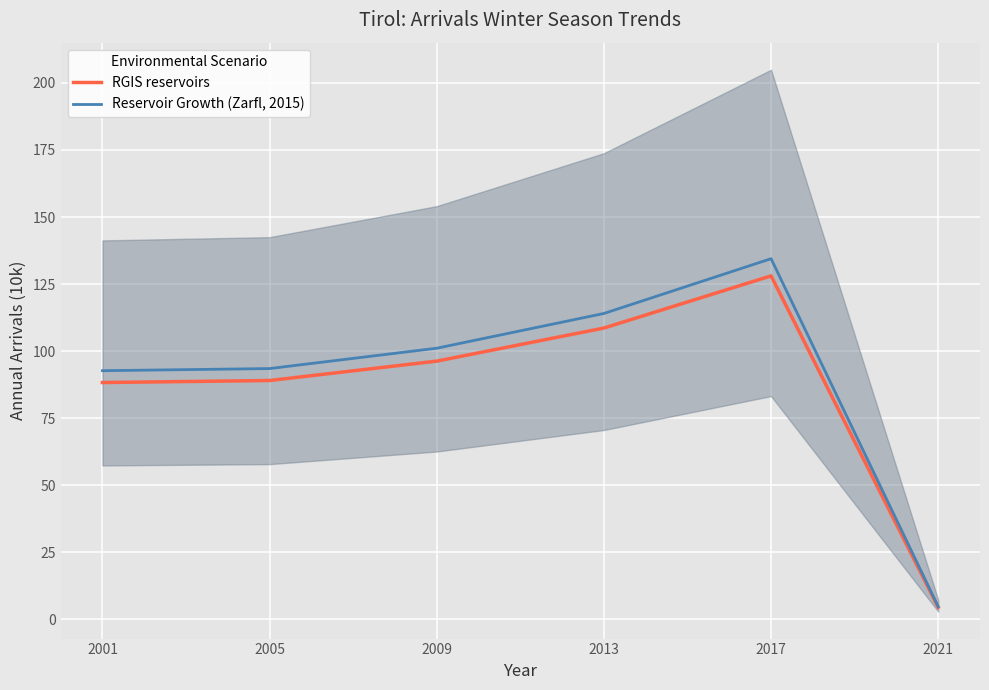

What is the difference between the Reservoir Growth (Zarfl, 2015) values at 2017 and 2009?

33.4